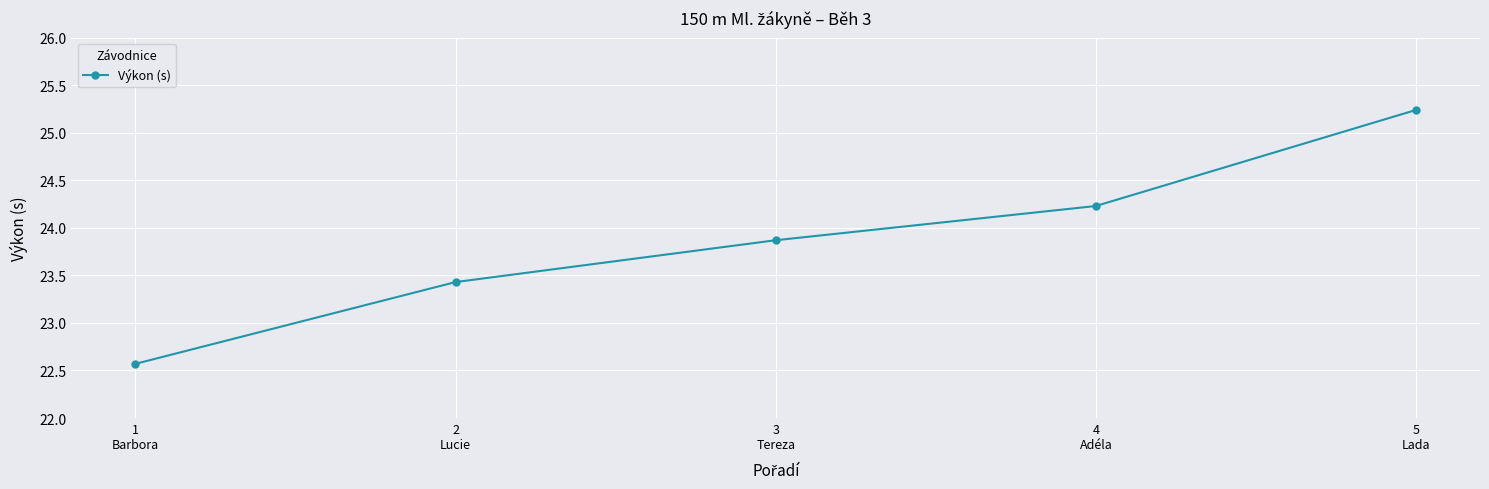

What is the sum of all values?

119.3